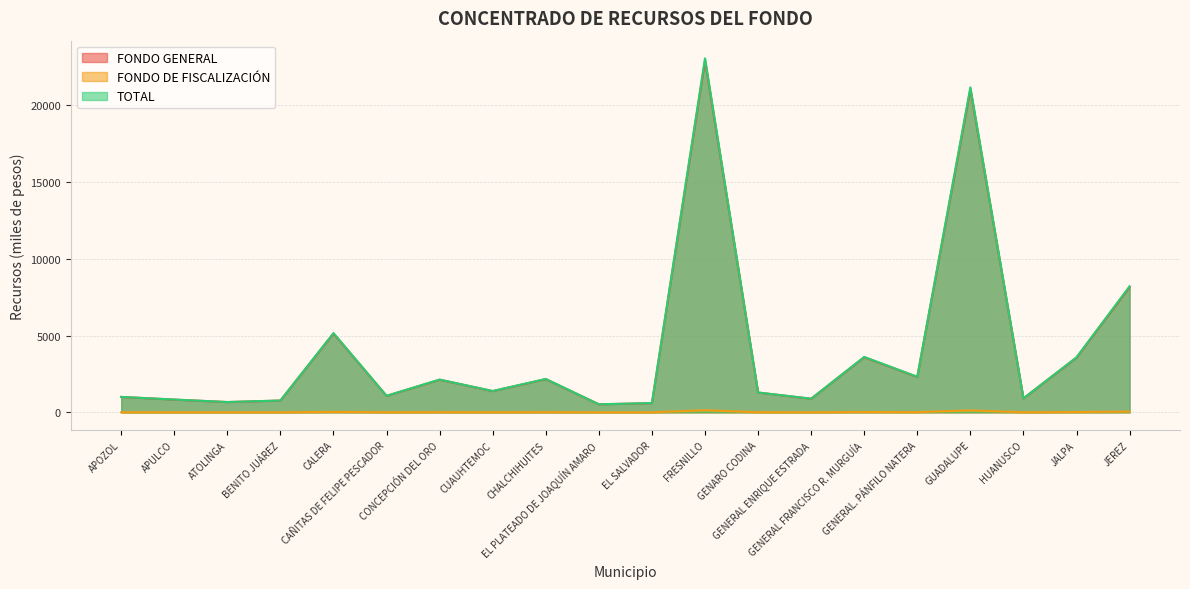

What is the value of the FONDO DE FISCALIZACIÓN point at the 9th from the left?

13